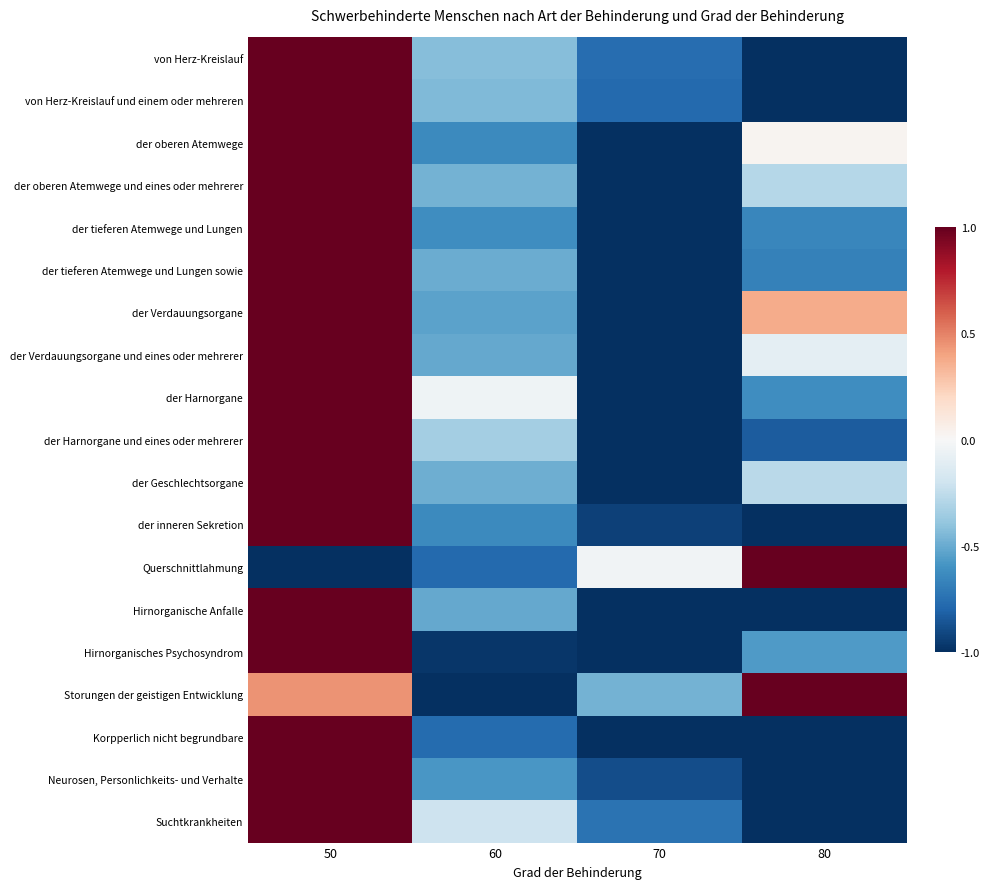

At which category is the sum across all series the highest?

50